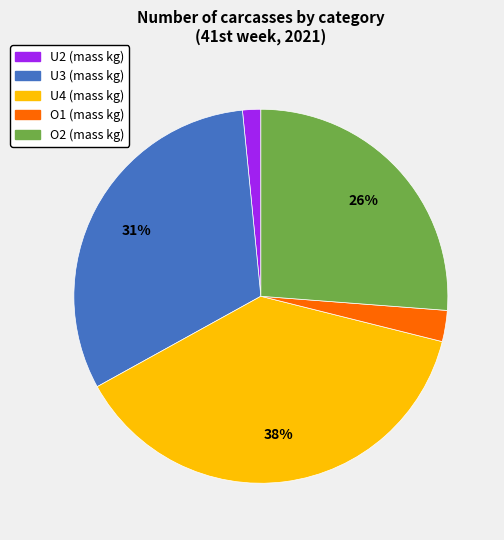

To the nearest percent, what is the difference between the largest and smallest slice percentages?

36%